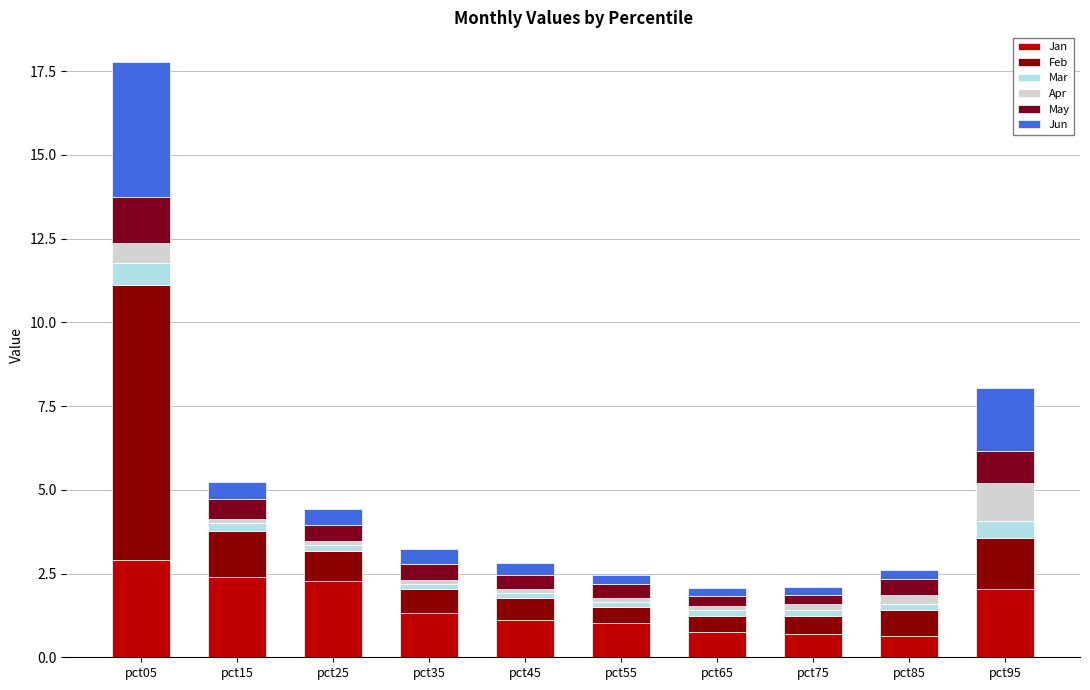

Which series has the largest range (max minus min)?

Feb